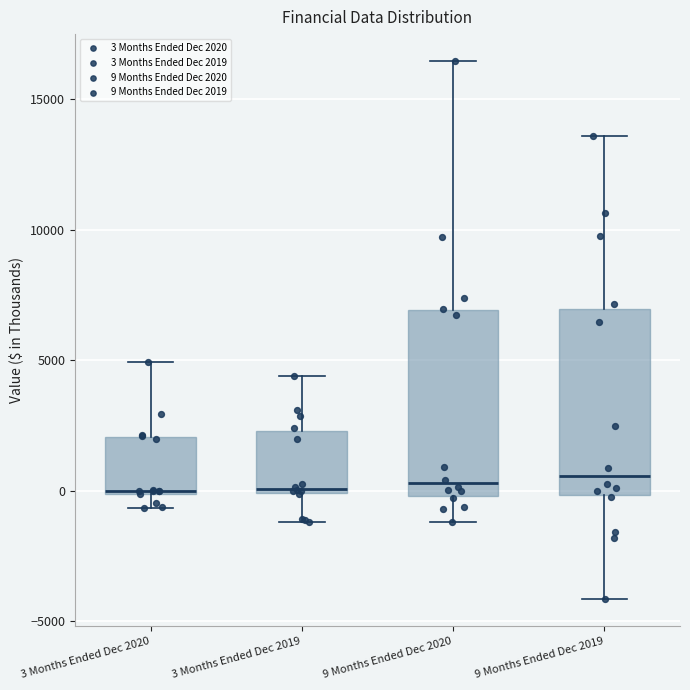

Reading left to right, transcribe this box plot: for each box, give where its median line is, the range the box spans, and where its two whiskers end, as read against the y-axis. The values are not printed on the chart, so give them approximately, as read against the axis.

3 Months Ended Dec 2020: median 0, box 0 to 2000, whiskers -500 to 5000
3 Months Ended Dec 2019: median 0 (just above the box's lower edge), box 0 to 2500, whiskers -1000 to 4500
9 Months Ended Dec 2020: median 500, box 0 to 7000, whiskers -1000 to 16500
9 Months Ended Dec 2019: median 500, box 0 to 7000, whiskers -4000 to 13500